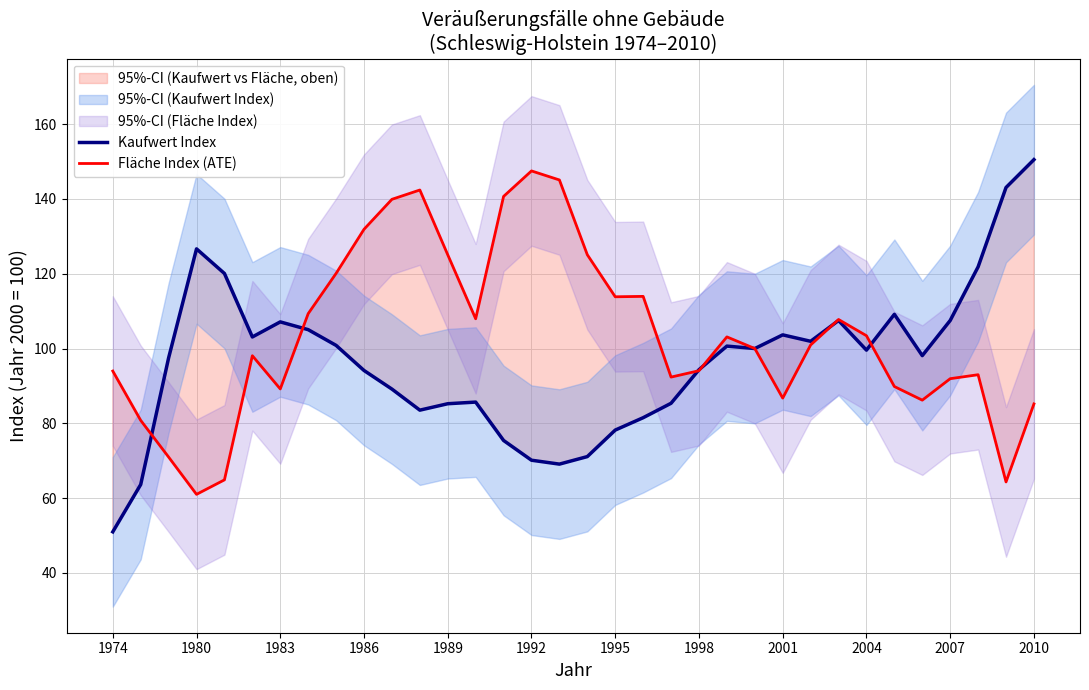

What is the minimum value for Kaufwert Index?

51.0